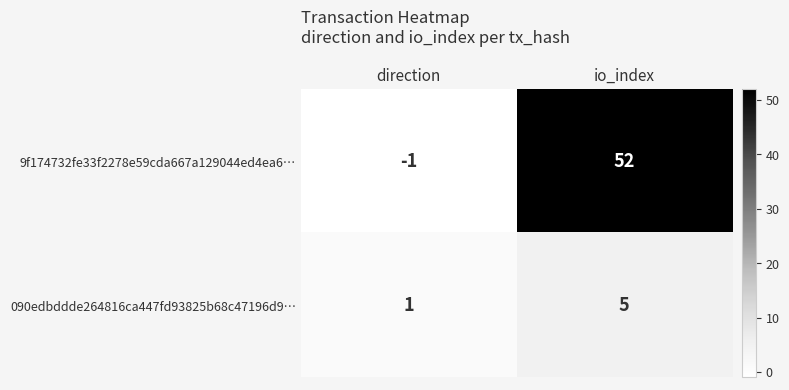

What is the average value of the 9f174732fe33f2278e59cda667a129044ed4ea6… series?

26